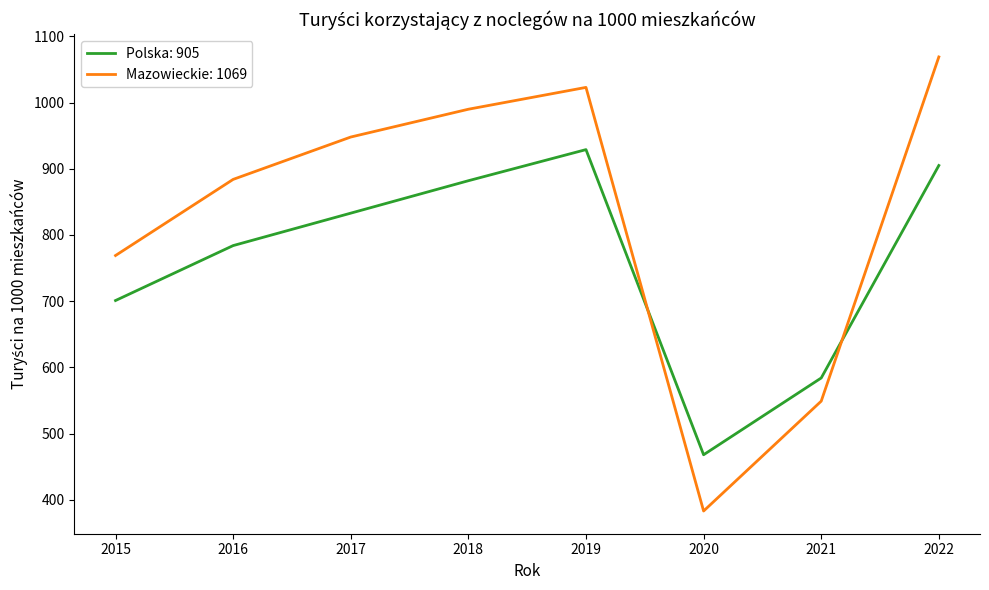

Which series changed the most between 2015 and 2016?

Mazowieckie: 1069